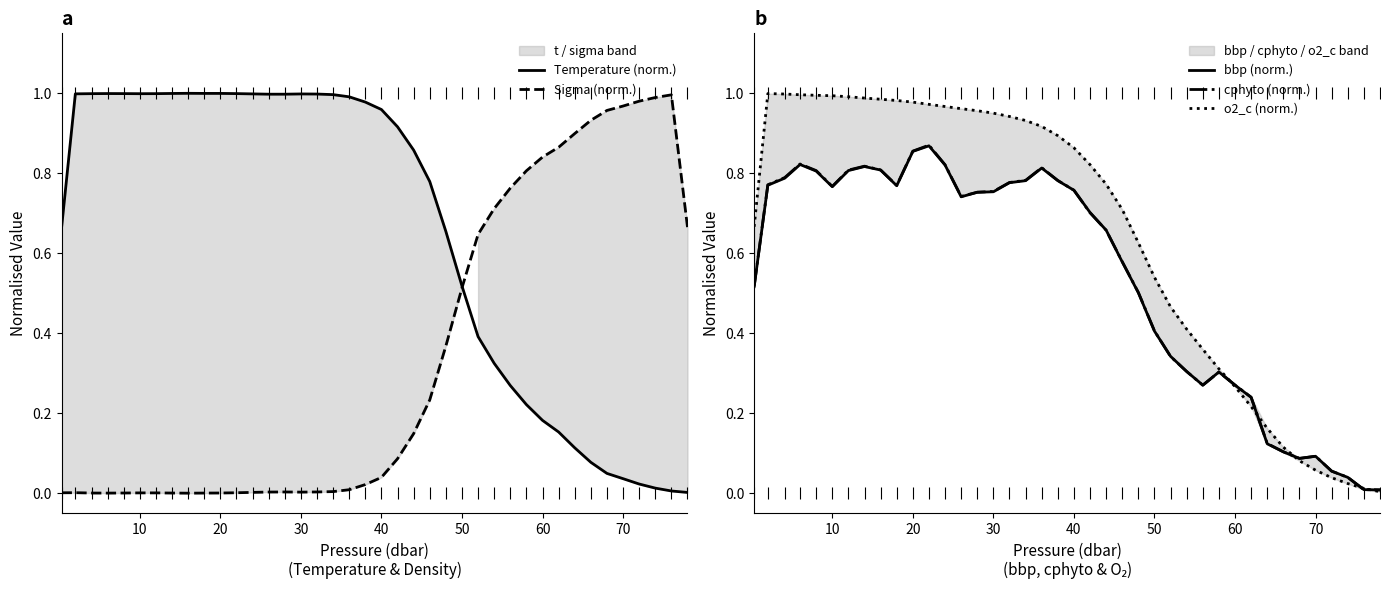

Which series reaches the minimum Y coordinate?

Sigma (norm.)